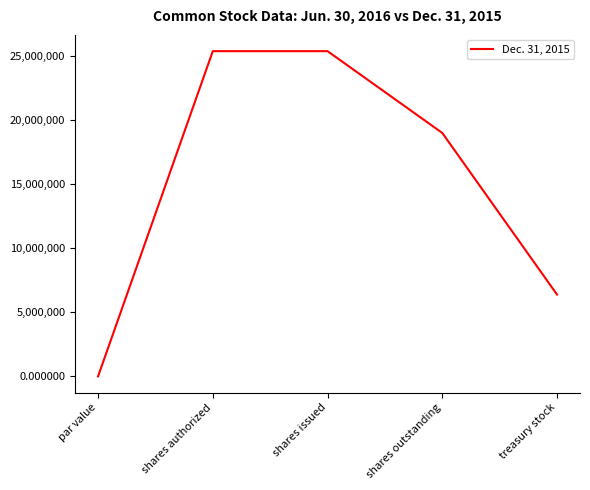

True or false: there are more than 2 points higher than both neighbors.

False